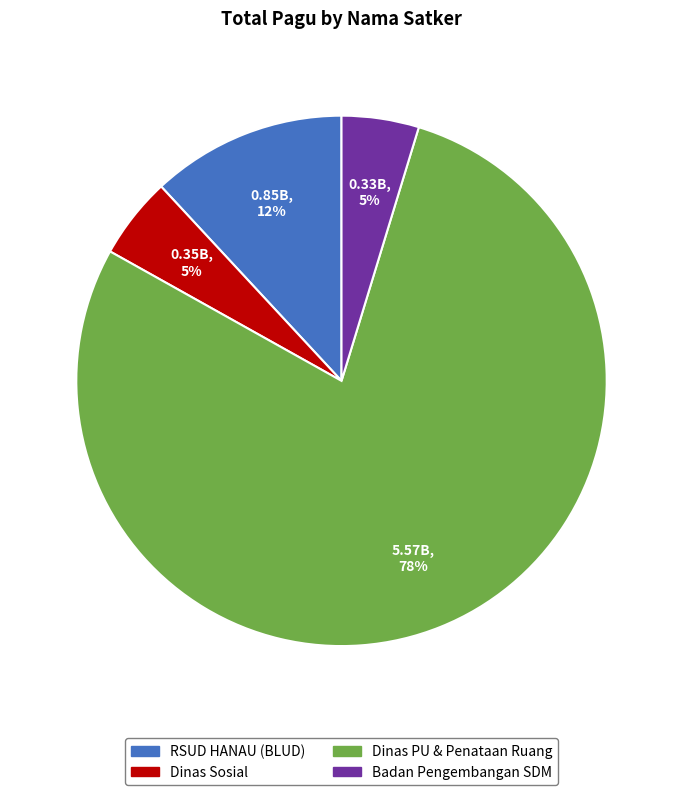

Does Dinas Sosial account for over 50% of the chart?

No